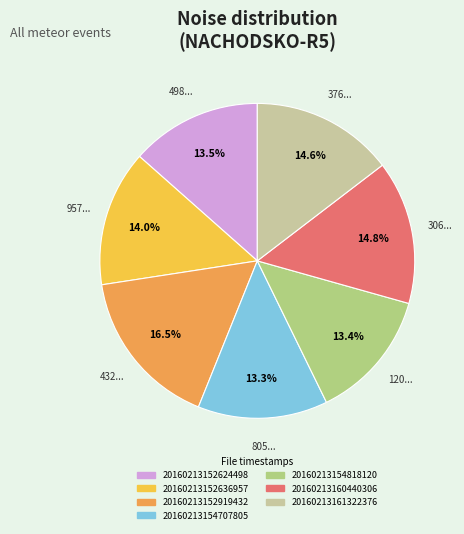

Is it true that 20160213160440306 is 15% of the pie?

True